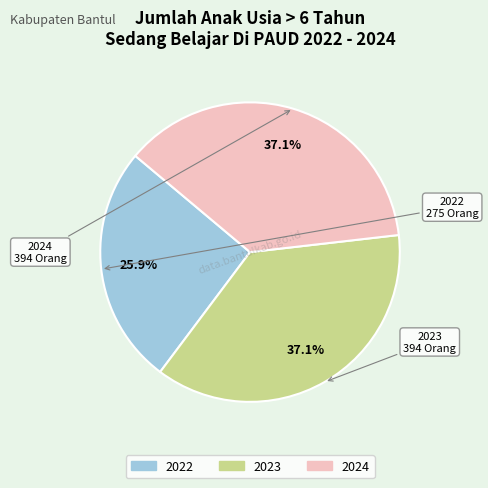

Between 2023 and 2022, which is larger?

2023